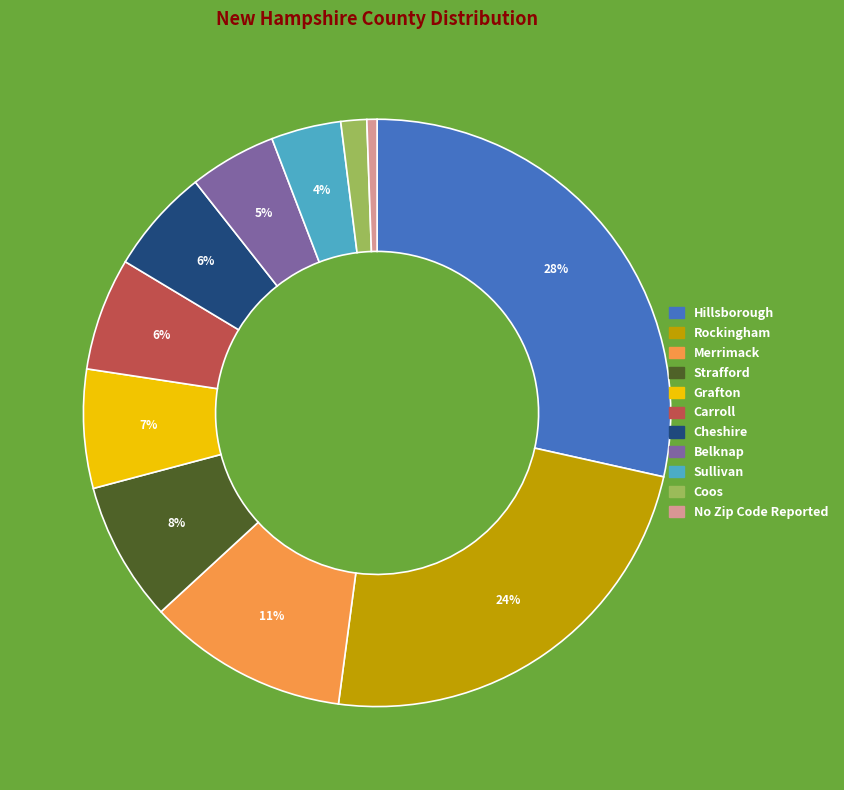

Is the sum of Rockingham and No Zip Code Reported greater than half?

No